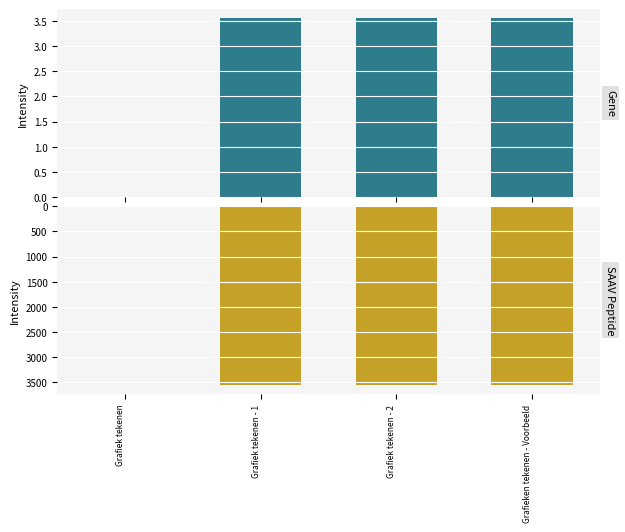

Rank the categories by Gene value from lowest to highest.

Grafiek tekenen, Grafiek tekenen - 1, Grafiek tekenen - 2, Grafieken tekenen - Voorbeeld